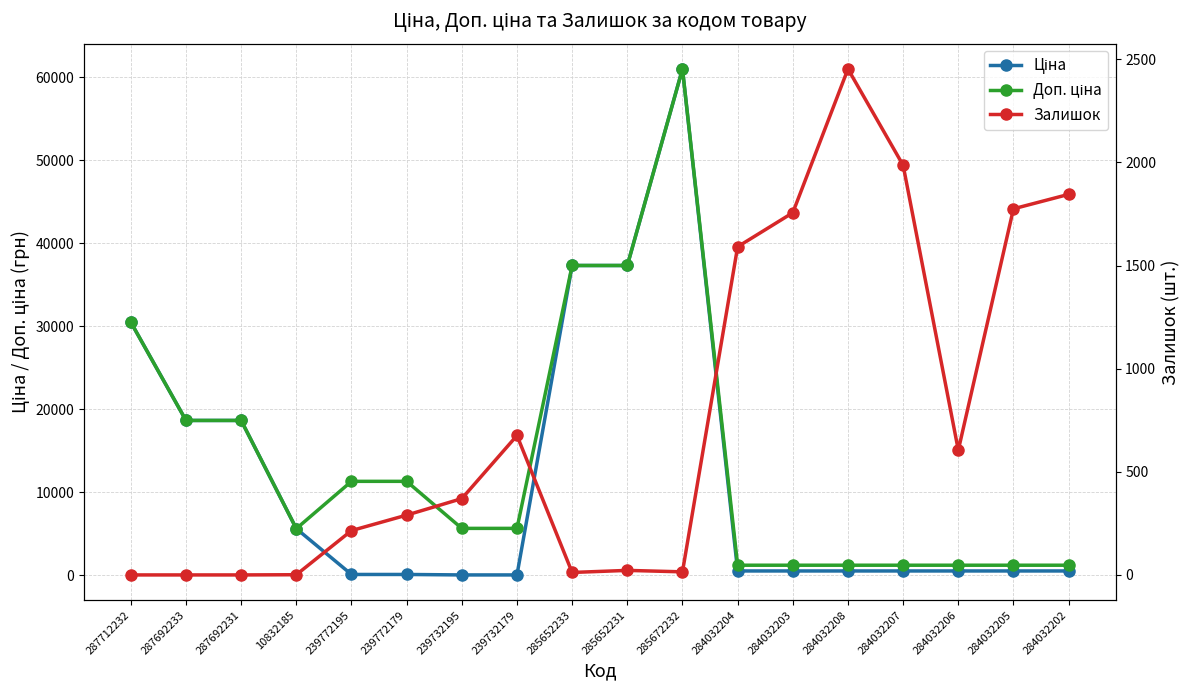

Does the chart have visible grid lines?

Yes